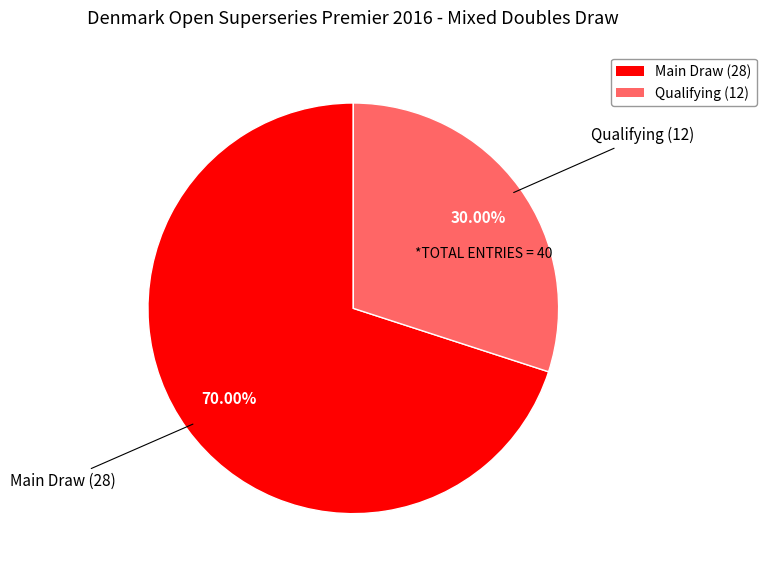

Combined, do Qualifying (12) and Main Draw (28) account for over 50%?

Yes